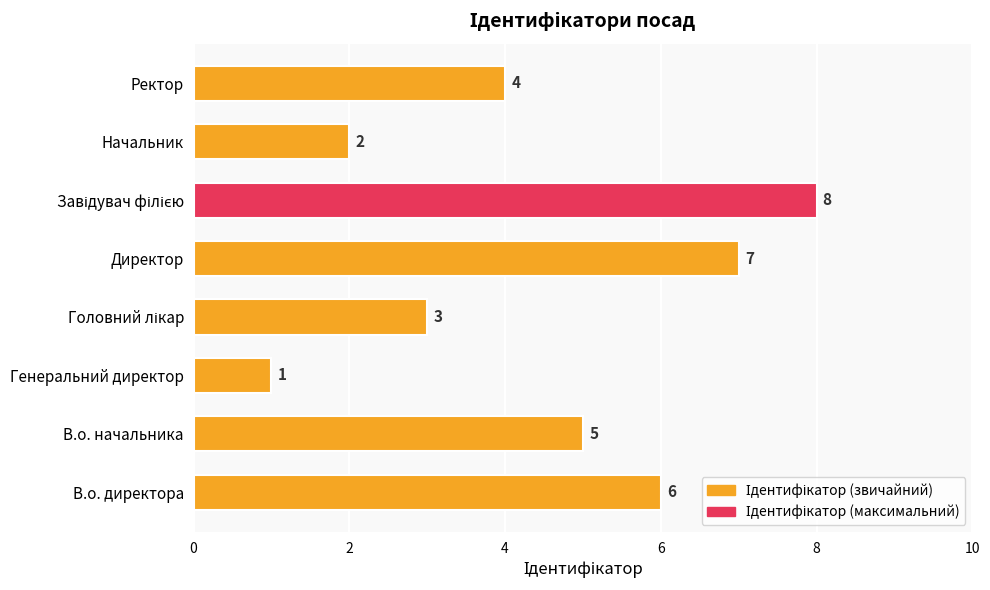

What is the difference between the maximum and minimum values?

7